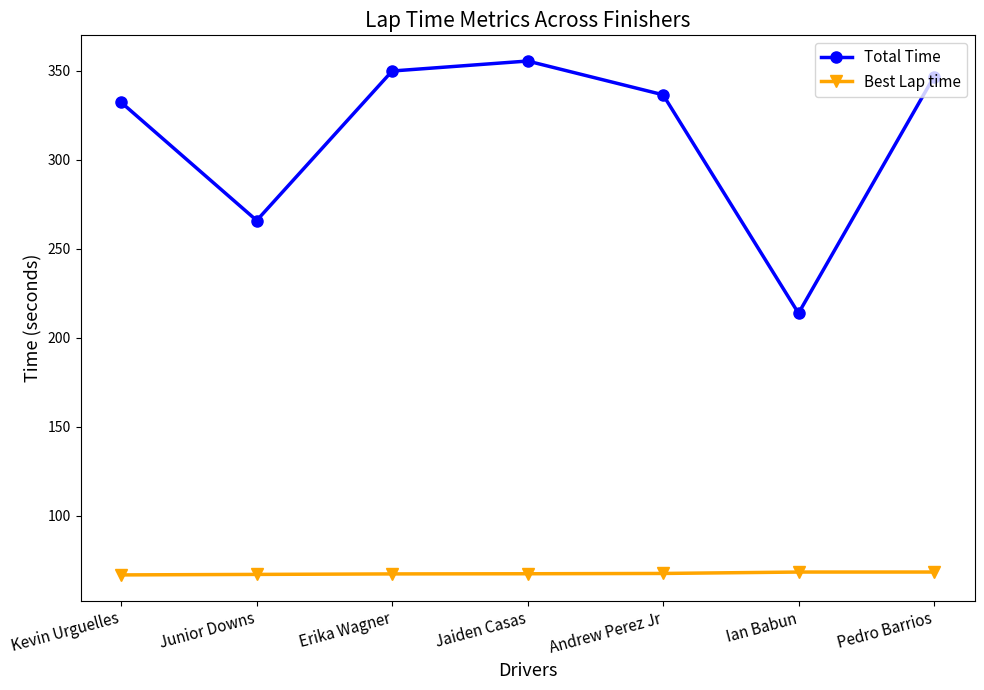

At which category does Total Time reach its first local peak?

Jaiden Casas